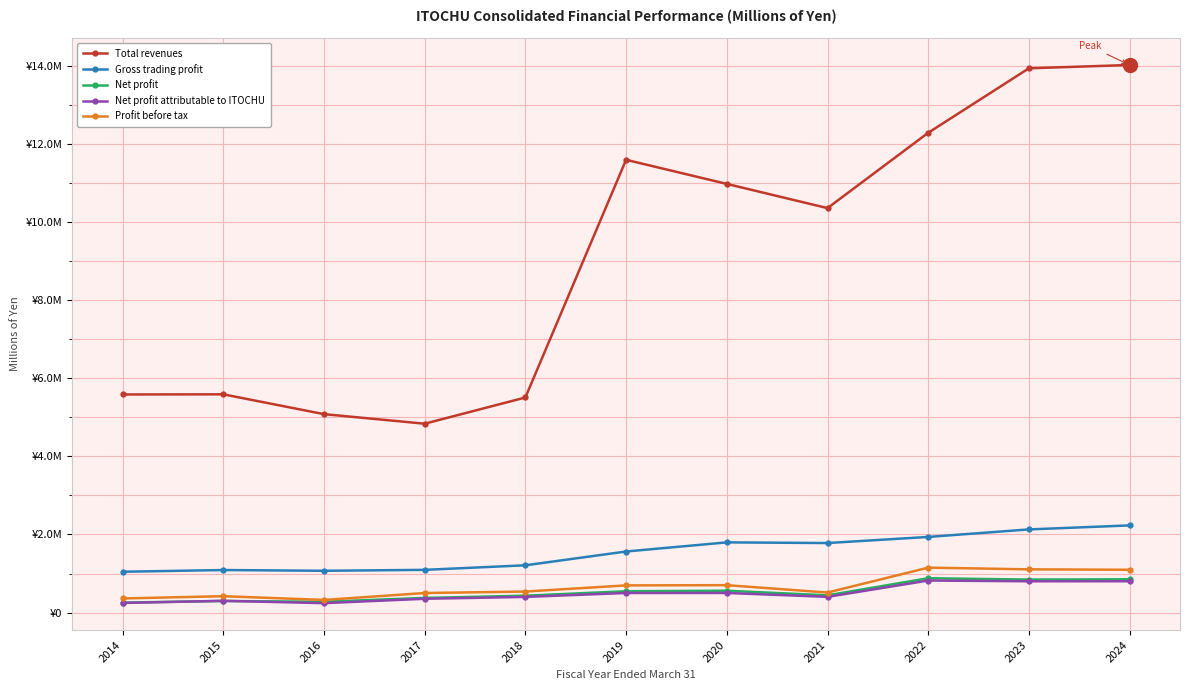

True or false: Total revenues has a value of 5083536 at 2016.

True